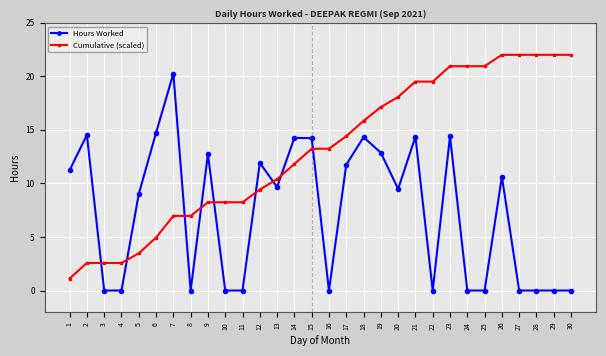

Which category has the highest value in the Hours Worked series?

7